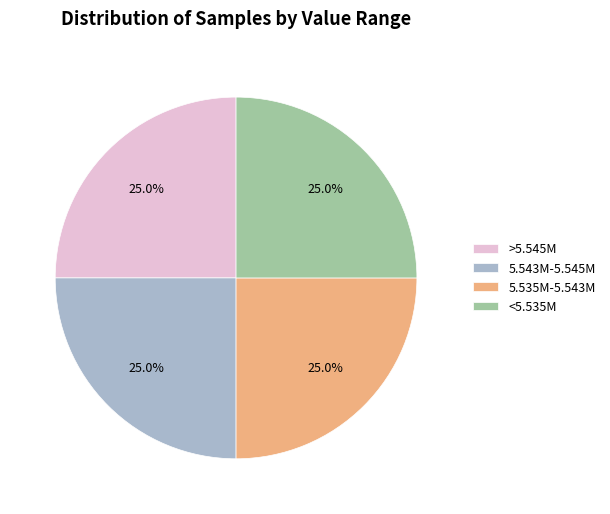

Approximately how many times larger is the value at 5.535M-5.543M compared to 5.543M-5.545M?

1.0